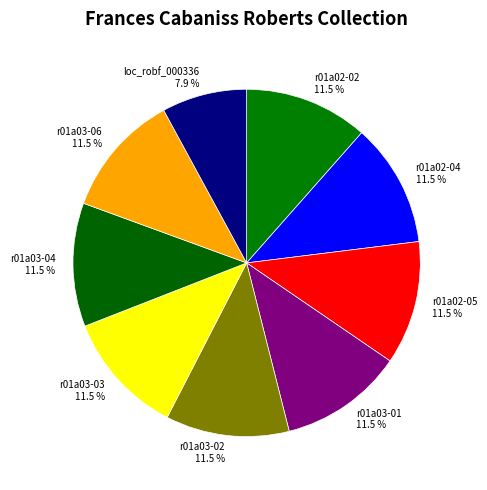

What percentage do r01a02-02 and r01a03-02 together represent?

23.0%